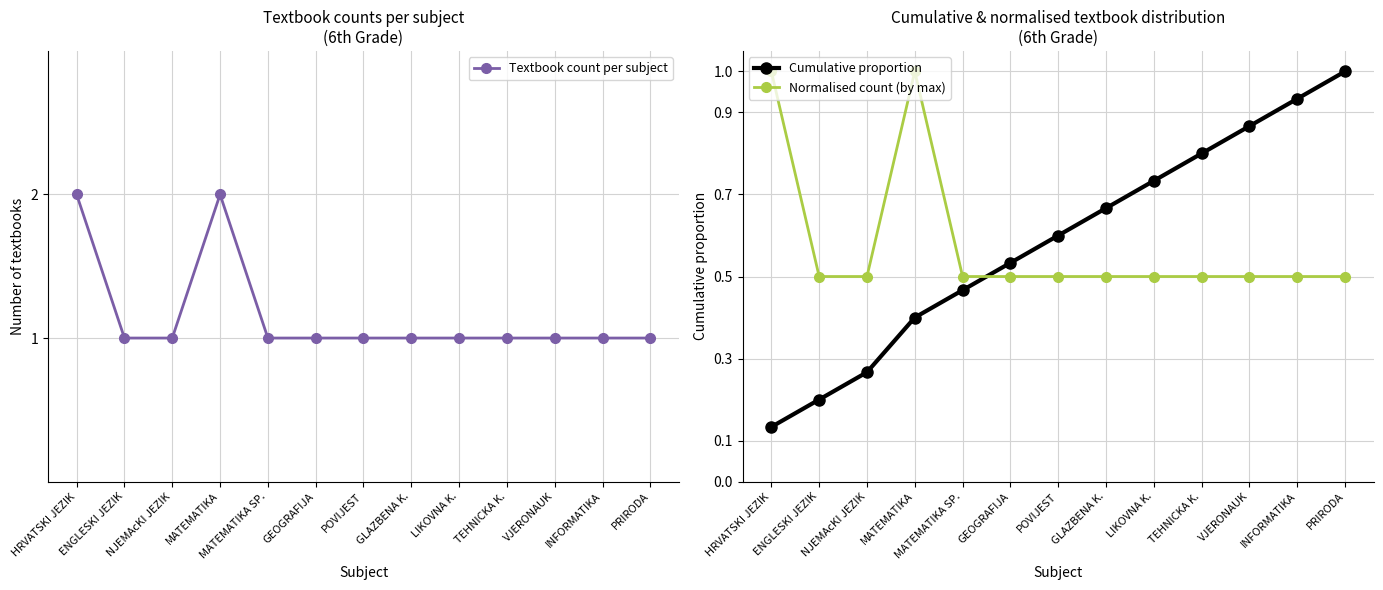

What is the label of the 1st point from the right?

PRIRODA